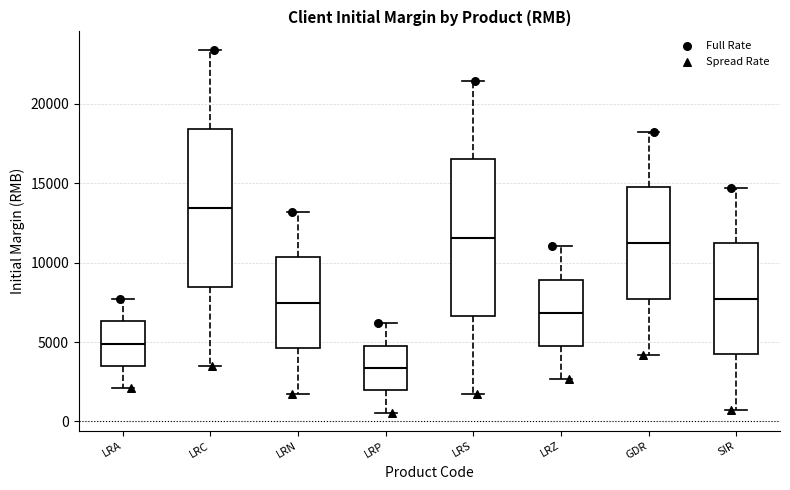

Reading left to right, transcribe this box plot: for each box, give where its median line is, the range the box spans, and where its two whiskers end, as read against the y-axis. The values are not printed on the chart, so give them approximately, as read against the axis.

LRA: median 5000, box 3500 to 6500, whiskers 2000 to 7500
LRC: median 13500, box 8500 to 18500, whiskers 3500 to 23500
LRN: median 7500, box 4500 to 10500, whiskers 1500 to 13000
LRP: median 3500, box 2000 to 5000, whiskers 500 to 6000
LRS: median 11500, box 6500 to 16500, whiskers 1500 to 21500
LRZ: median 7000, box 4500 to 9000, whiskers 2500 to 11000
GDR: median 11000, box 7500 to 14500, whiskers 4000 to 18000
SIR: median 7500, box 4000 to 11000, whiskers 500 to 14500